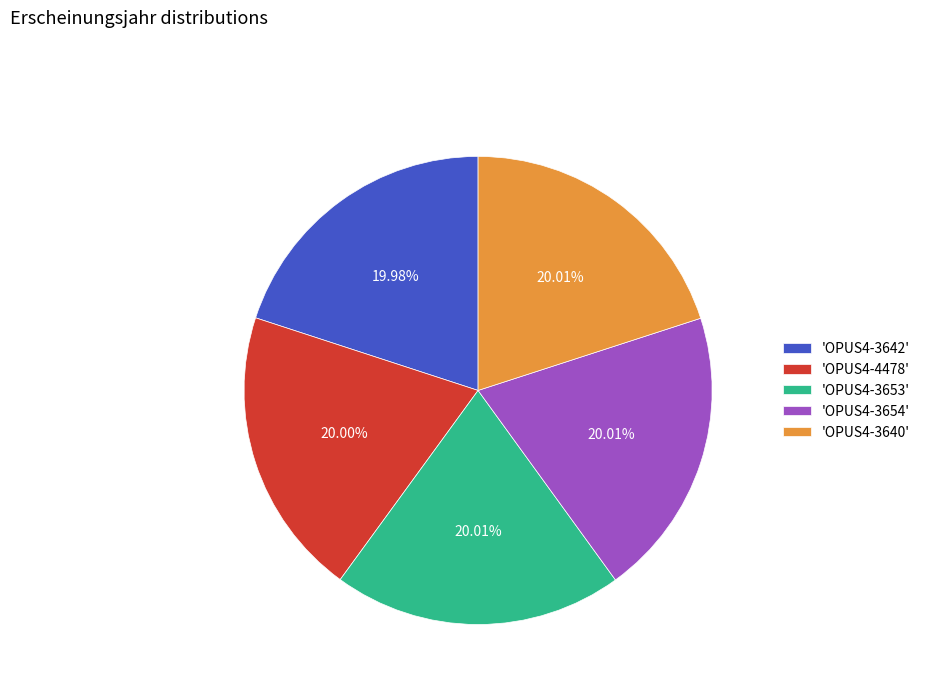

Count the number of slices in the pie.

5